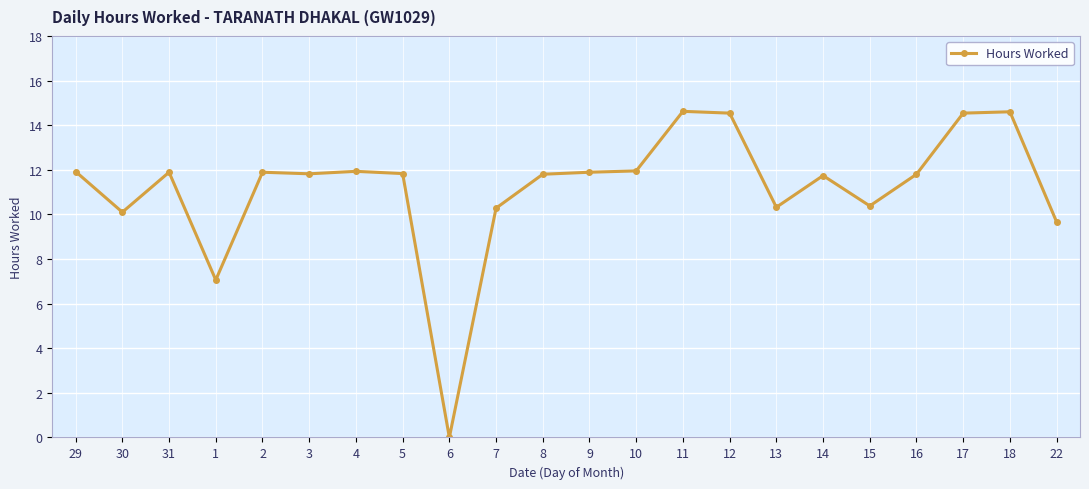

Where is the first local maximum?

31